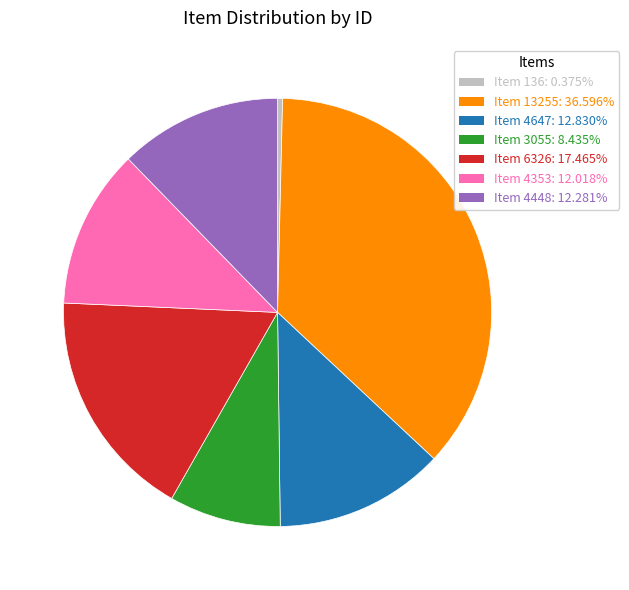

Approximately how many times larger is the value at Item 13255 compared to Item 6326?

2.1